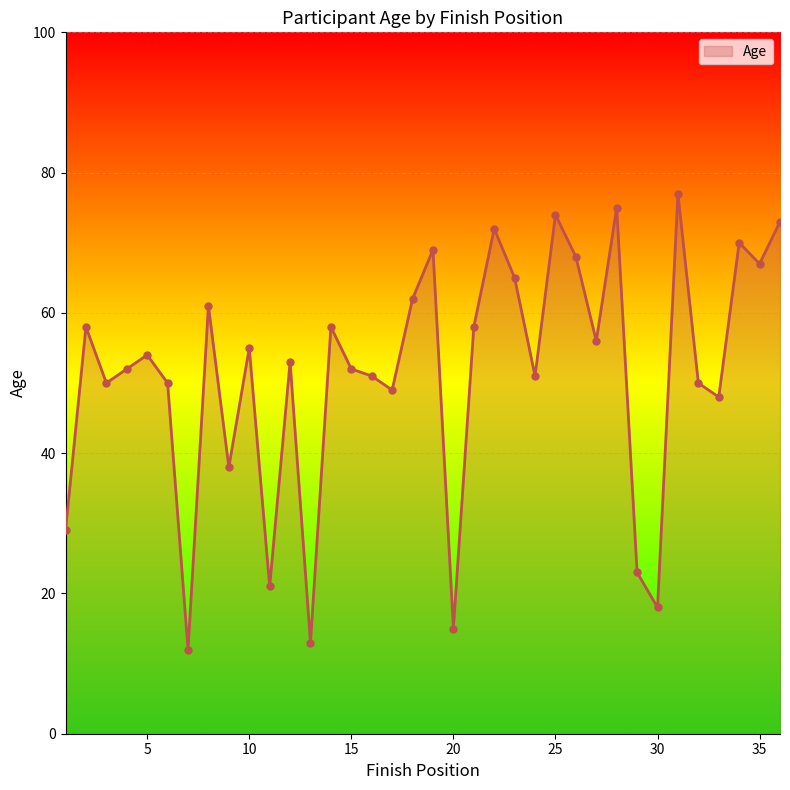

What is the difference between the maximum and minimum values?

65